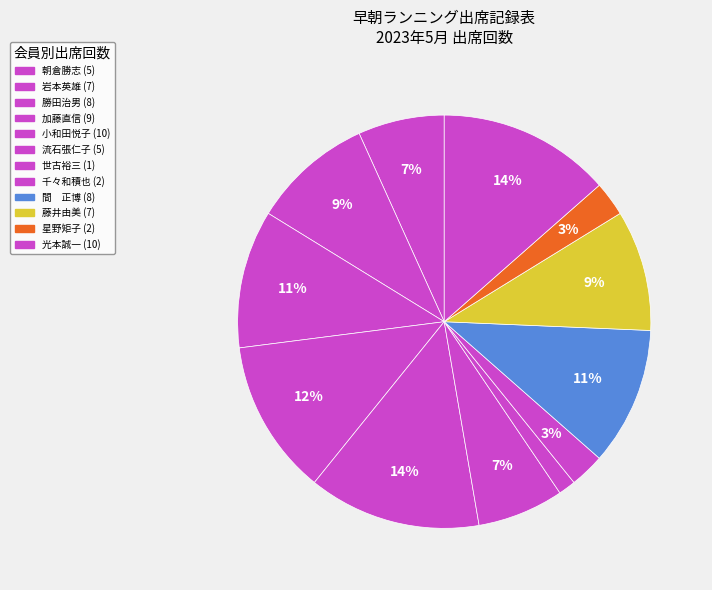

How many segments does this pie chart have?

12